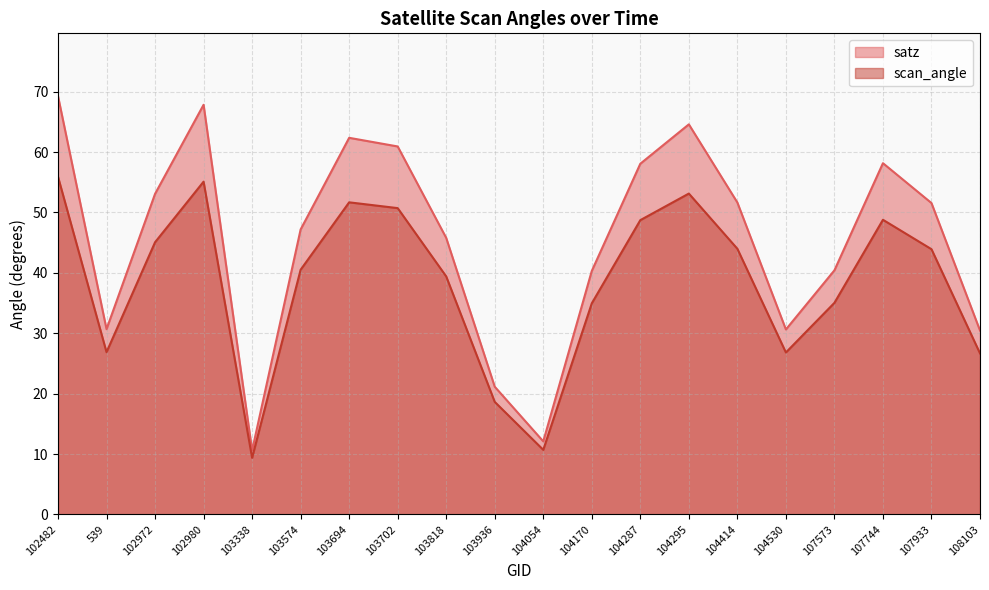

What is the value of the satz point at the 17th from the left?

40.4